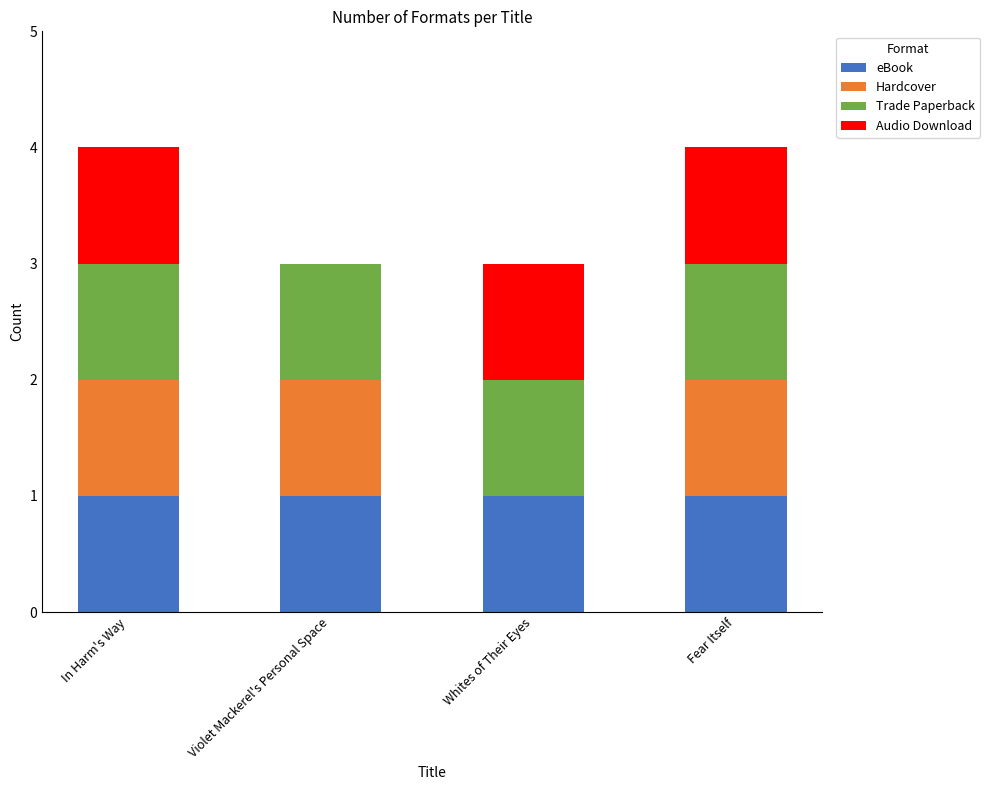

How many data points does each series have?

4